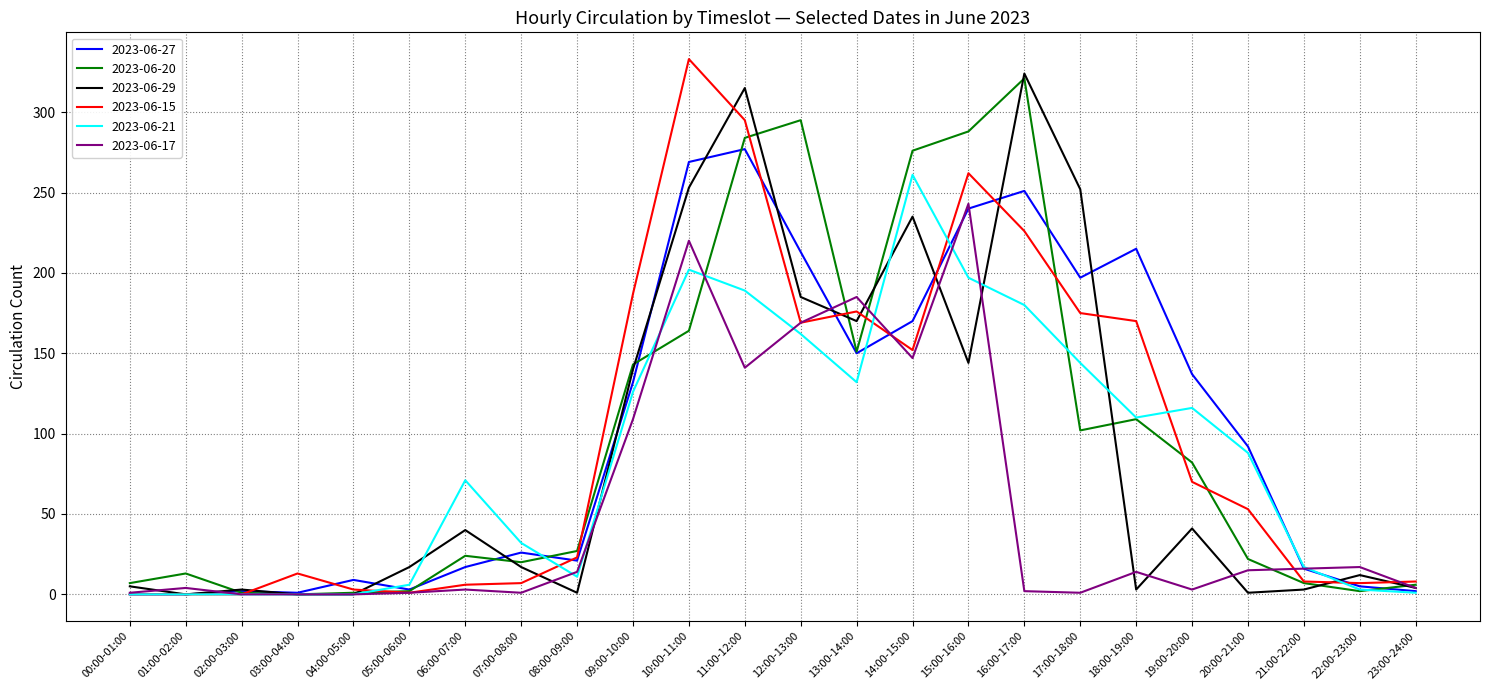

What is the maximum value shown in the chart?

333